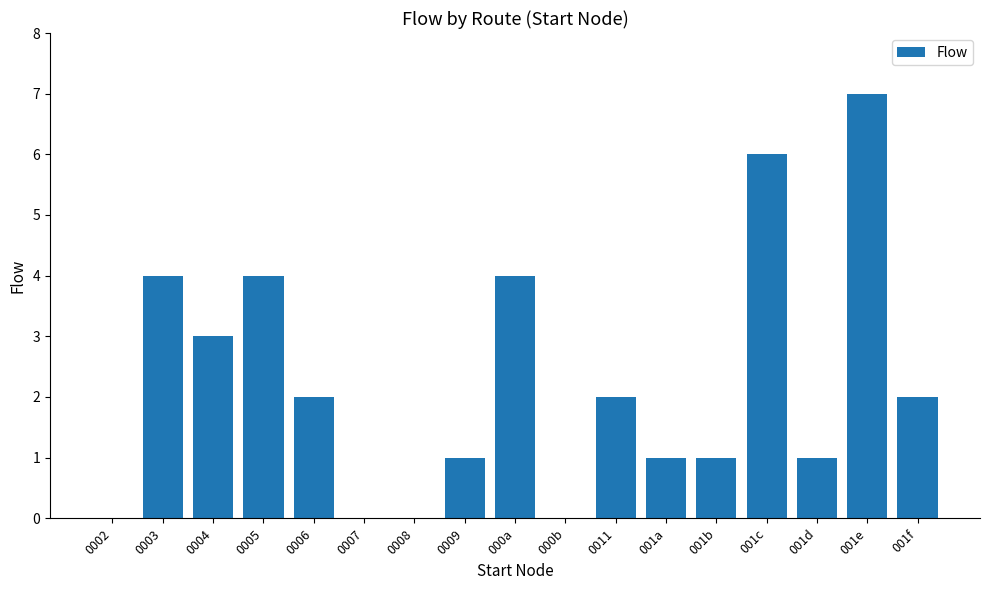

What is the change in value from 0006 to 001c?

+4